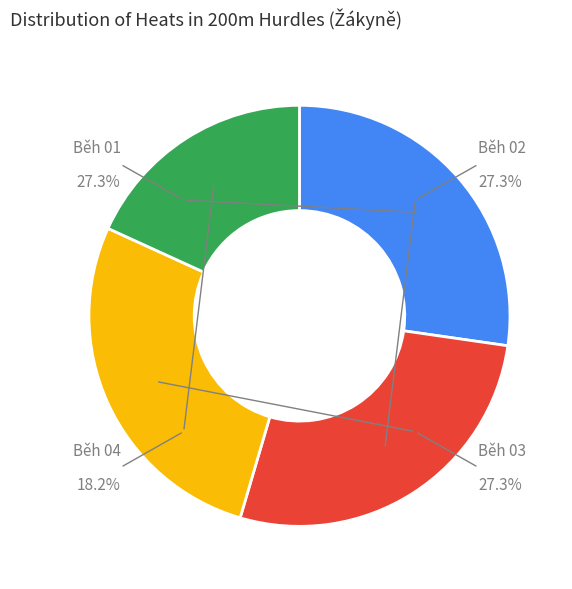

Is Běh 01 the majority of the pie?

No